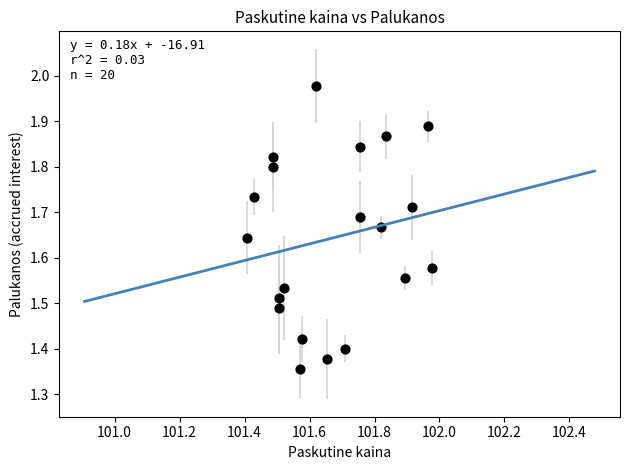

What is the range of Y values (max minus min)?

0.6